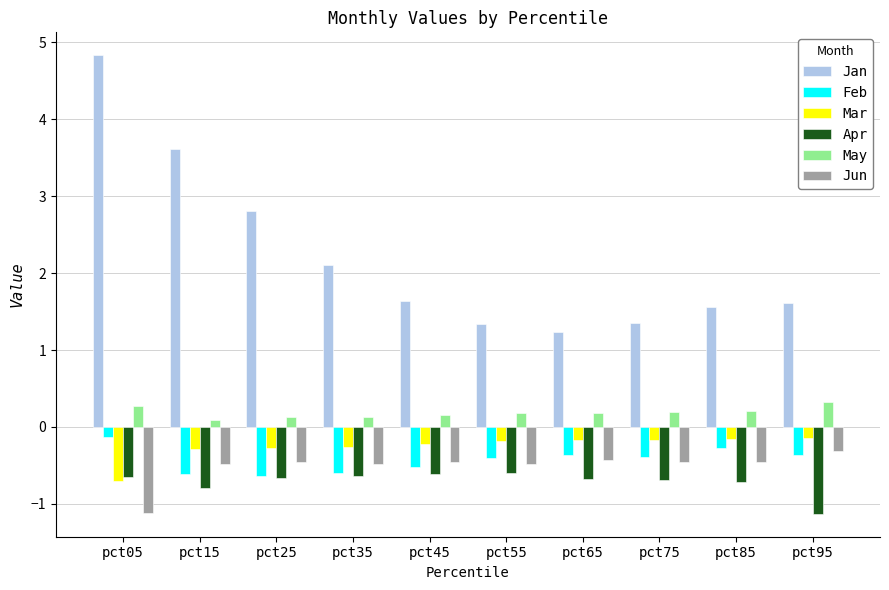

What is the difference between the maximum and second lowest values in the Jun series?

0.2